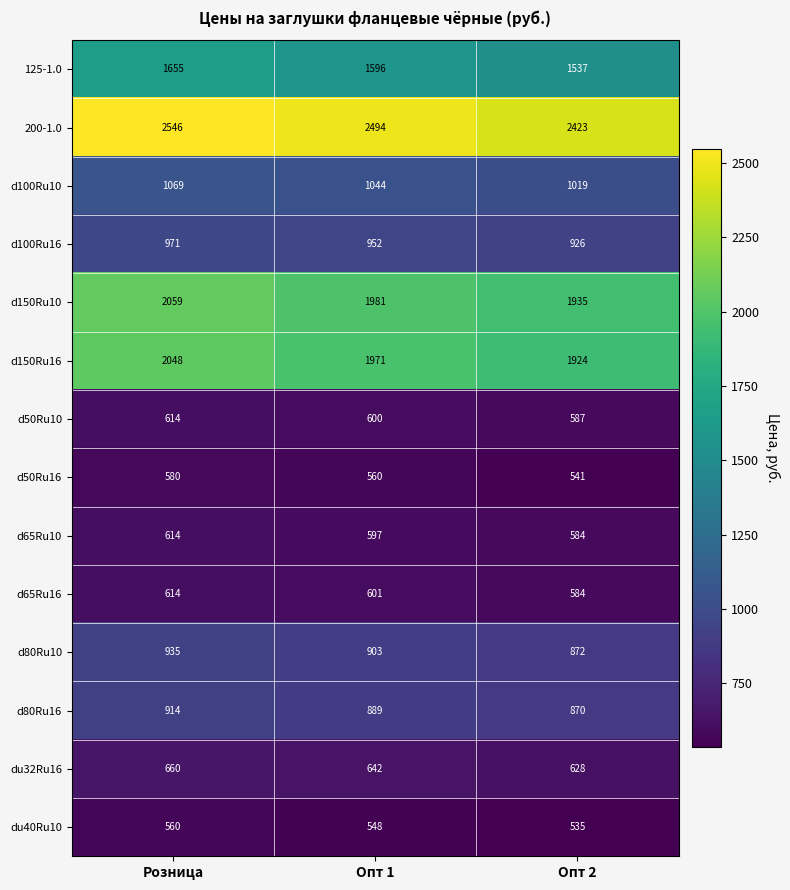

What is the spread (max minus min) of values at Опт 2?

1888